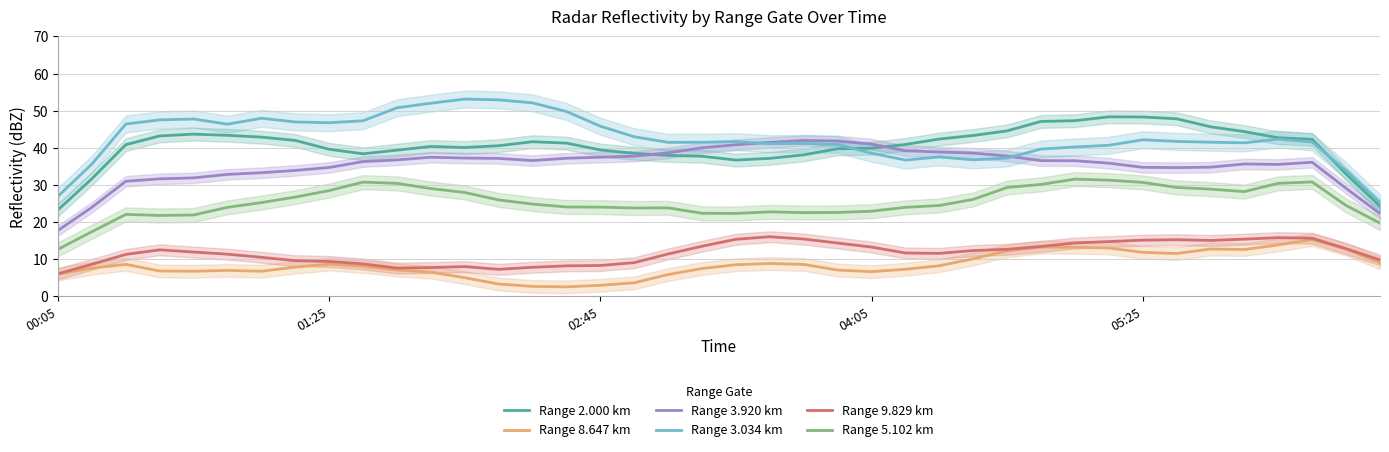

What is the value of the Range 9.829 km point at the 29th from the left?

12.7